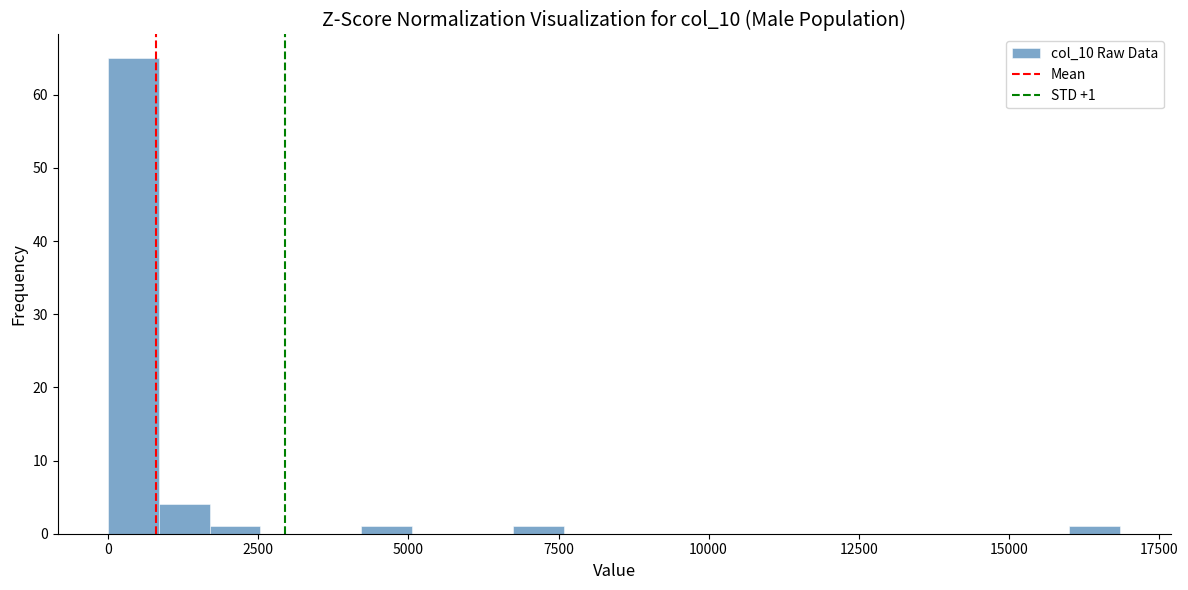

Read against the x-axis, roughly where is the centre of the tallest bar?

500